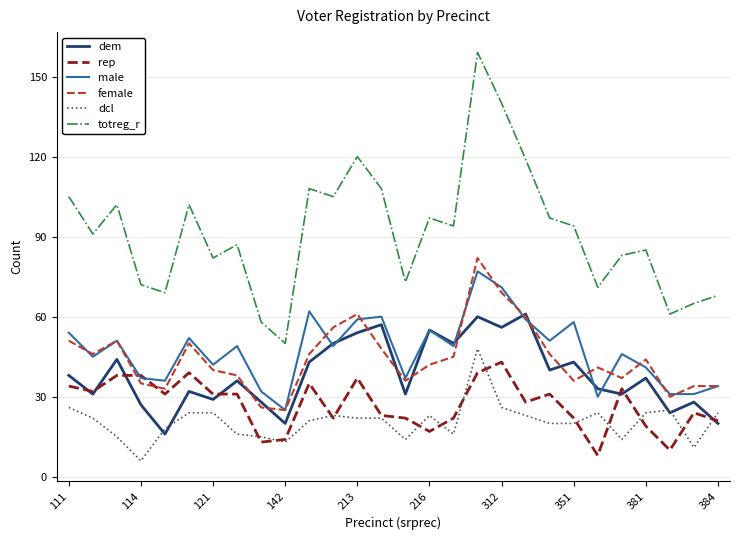

Which series has the widest spread of values?

totreg_r